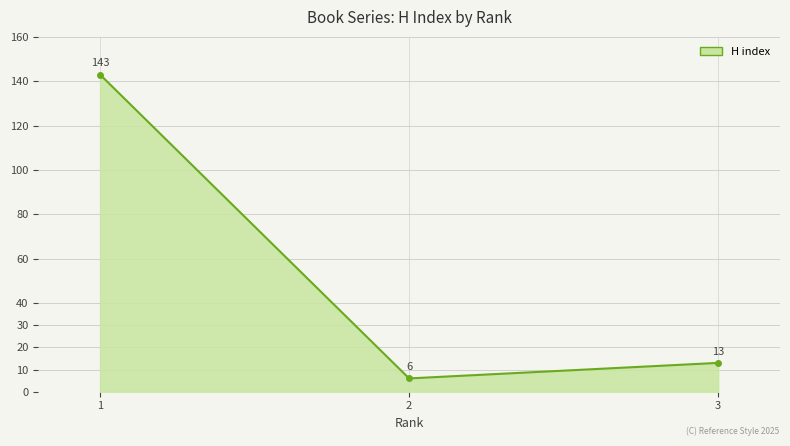

The chart shows a value of 143 at 1. True or false?

True